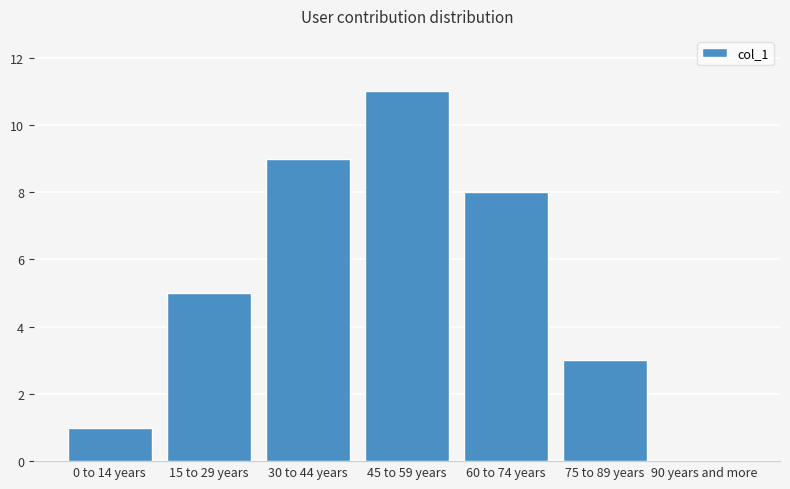

Reading right to left, list all the values displayed in this chart.

90 years and more=0	75 to 89 years=3	60 to 74 years=8	45 to 59 years=11	30 to 44 years=9	15 to 29 years=5	0 to 14 years=1